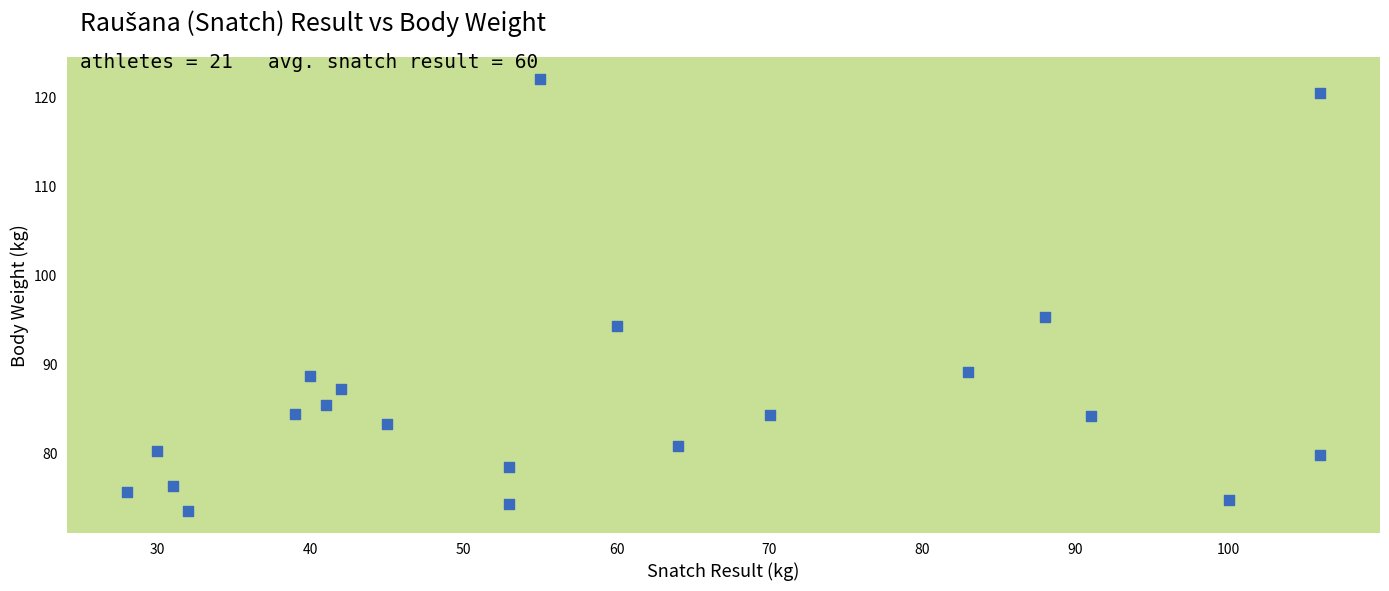

What is the range of X values (max minus min)?

78.0